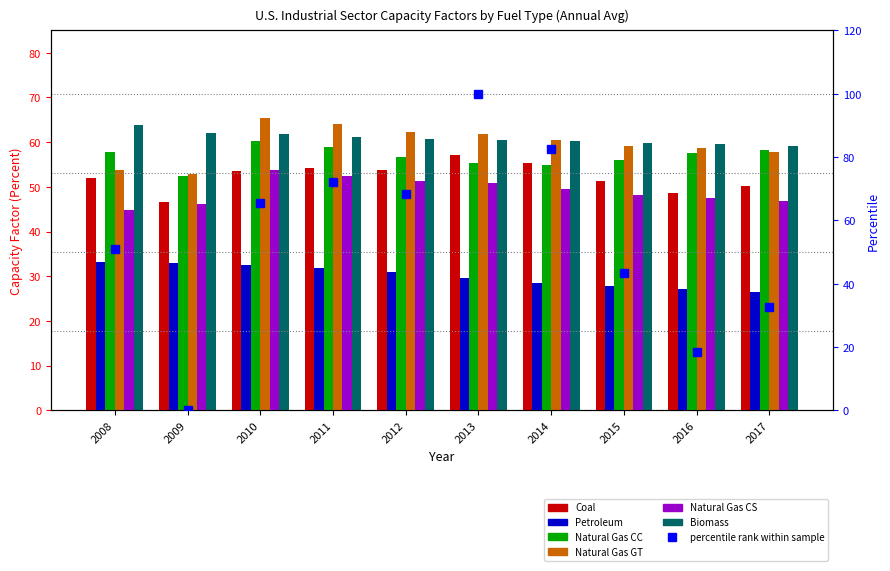

Which series has the widest spread of values?

Natural Gas GT